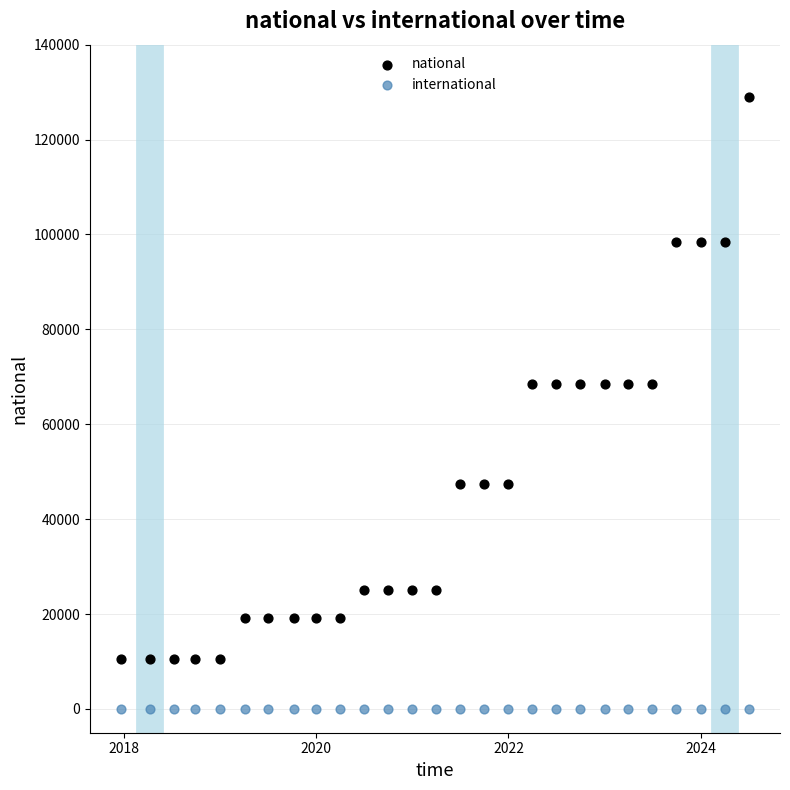

Which series contains the highest Y value?

national